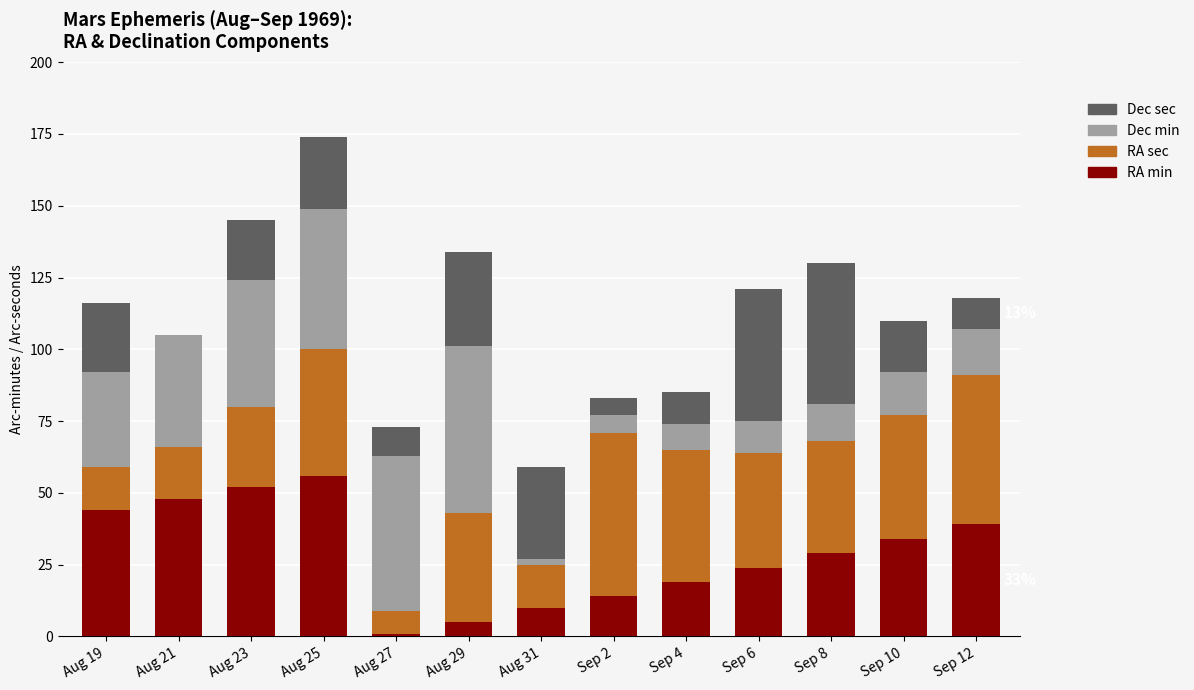

At which category is the sum across all series the highest?

Aug 25